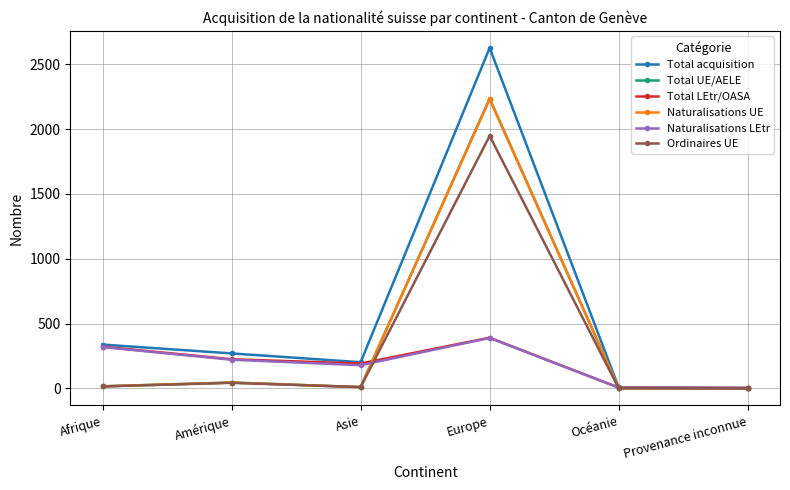

At which label is Total acquisition closest to 1315?

Afrique